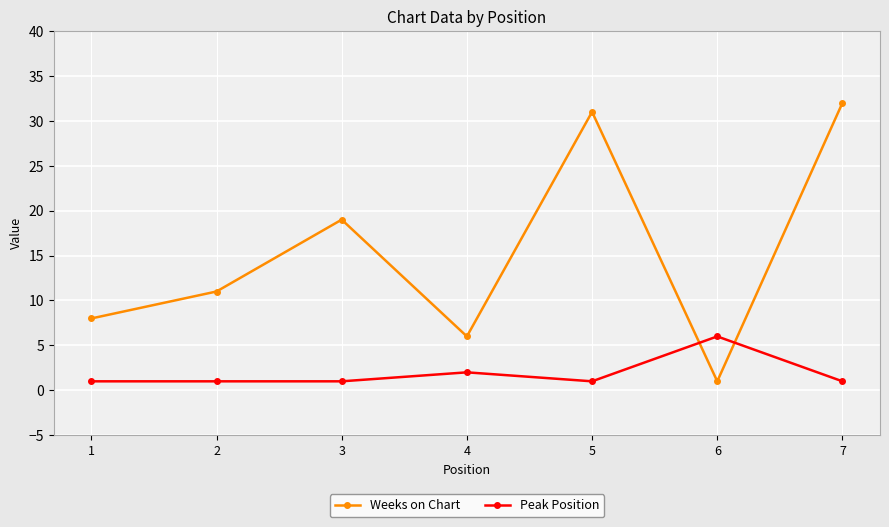

Where is the first local maximum for Weeks on Chart?

3